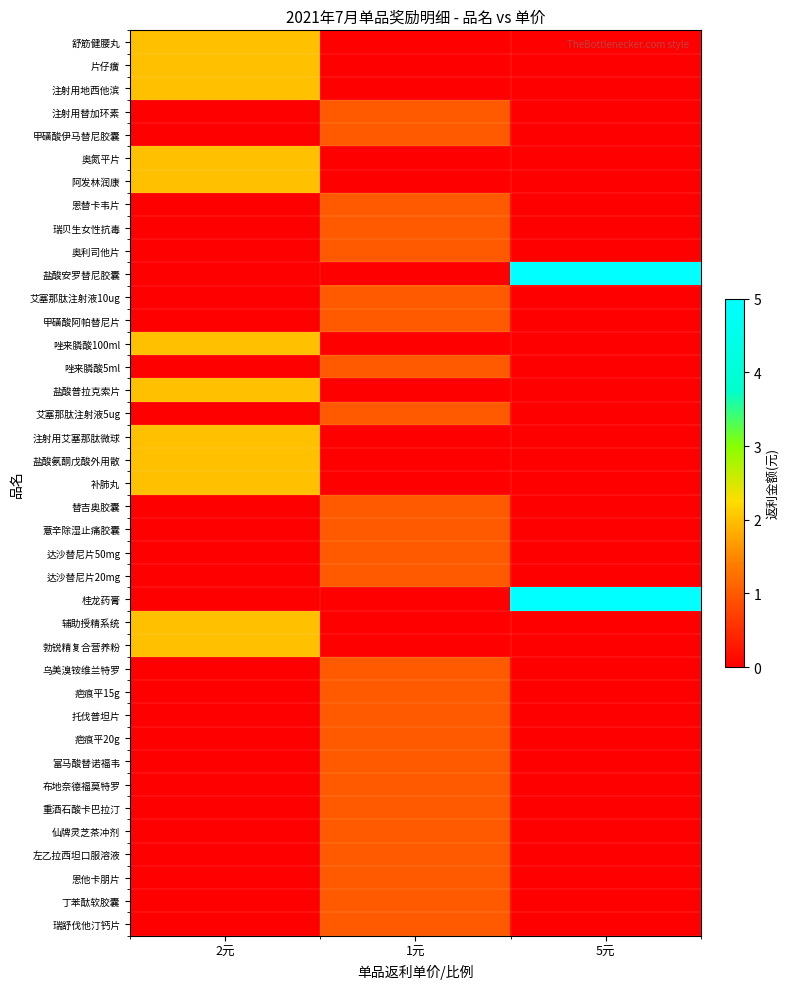

Reading left to right, extract all data points from this chart.

舒筋健腰丸: 2元=2	1元=0	5元=0
片仔癀: 2元=2	1元=0	5元=0
注射用地西他滨: 2元=2	1元=0	5元=0
注射用替加环素: 2元=0	1元=1	5元=0
甲磺酸伊马替尼胶囊: 2元=0	1元=1	5元=0
奥氮平片: 2元=2	1元=0	5元=0
阿发林润康: 2元=2	1元=0	5元=0
恩替卡韦片: 2元=0	1元=1	5元=0
瑞贝生女性抗毒: 2元=0	1元=1	5元=0
奥利司他片: 2元=0	1元=1	5元=0
盐酸安罗替尼胶囊: 2元=0	1元=0	5元=5
艾塞那肽注射液10ug: 2元=0	1元=1	5元=0
甲磺酸阿帕替尼片: 2元=0	1元=1	5元=0
唑来膦酸100ml: 2元=2	1元=0	5元=0
唑来膦酸5ml: 2元=0	1元=1	5元=0
盐酸普拉克索片: 2元=2	1元=0	5元=0
艾塞那肽注射液5ug: 2元=0	1元=1	5元=0
注射用艾塞那肽微球: 2元=2	1元=0	5元=0
盐酸氨酮戊酸外用散: 2元=2	1元=0	5元=0
补肺丸: 2元=2	1元=0	5元=0
替吉奥胶囊: 2元=0	1元=1	5元=0
薏辛除湿止痛胶囊: 2元=0	1元=1	5元=0
达沙替尼片50mg: 2元=0	1元=1	5元=0
达沙替尼片20mg: 2元=0	1元=1	5元=0
桂龙药膏: 2元=0	1元=0	5元=5
辅助授精系统: 2元=2	1元=0	5元=0
勃锐精复合营养粉: 2元=2	1元=0	5元=0
乌美溴铵维兰特罗: 2元=0	1元=1	5元=0
疤痕平15g: 2元=0	1元=1	5元=0
托伐普坦片: 2元=0	1元=1	5元=0
疤痕平20g: 2元=0	1元=1	5元=0
富马酸替诺福韦: 2元=0	1元=1	5元=0
布地奈德福莫特罗: 2元=0	1元=1	5元=0
重酒石酸卡巴拉汀: 2元=0	1元=1	5元=0
仙牌灵芝茶冲剂: 2元=0	1元=1	5元=0
左乙拉西坦口服溶液: 2元=0	1元=1	5元=0
恩他卡朋片: 2元=0	1元=1	5元=0
丁苯酞软胶囊: 2元=0	1元=1	5元=0
瑞舒伐他汀钙片: 2元=0	1元=1	5元=0